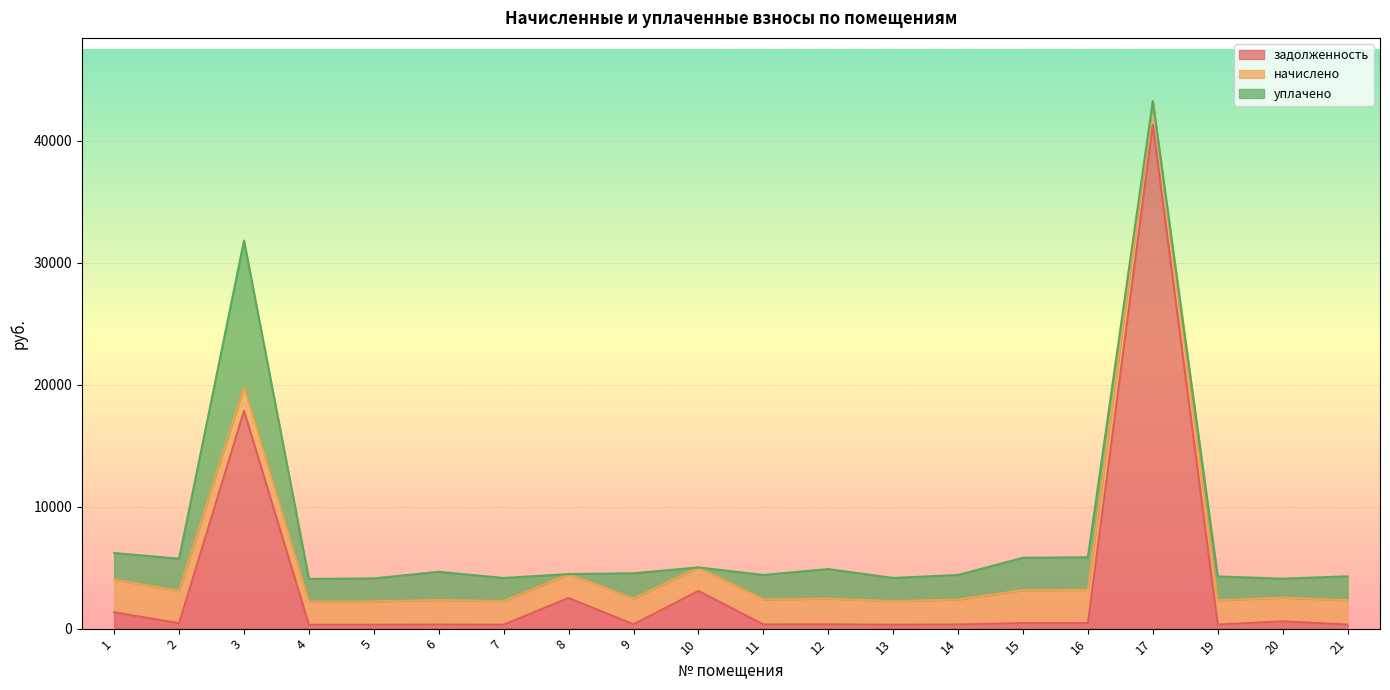

Reading right to left, list all the values displayed in this chart.

задолженность: 332.3	596.2	331.7	41292.7	453.6	450.2	341.0	321.7	351.6	341.0	3086.8	351.6	2506.3	321.7	335.0	319.0	315.3	17846.7	440.9	1338.2
начислено: 1994.0	1946.0	1990.0	1930.1	2721.3	2701.3	2045.9	1930.1	2109.9	2045.9	1930.1	2109.9	1966.0	1930.1	2010.0	1914.1	1894.1	2010.0	2645.3	2673.3
уплачено: 1960.0	1548.7	1956.2	0.0	2675.0	2655.3	2011.1	1897.2	2418.0	2011.1	0.0	2074.0	0.0	1897.2	2310.8	1881.5	1862.0	11943.5	2645.3	2182.3